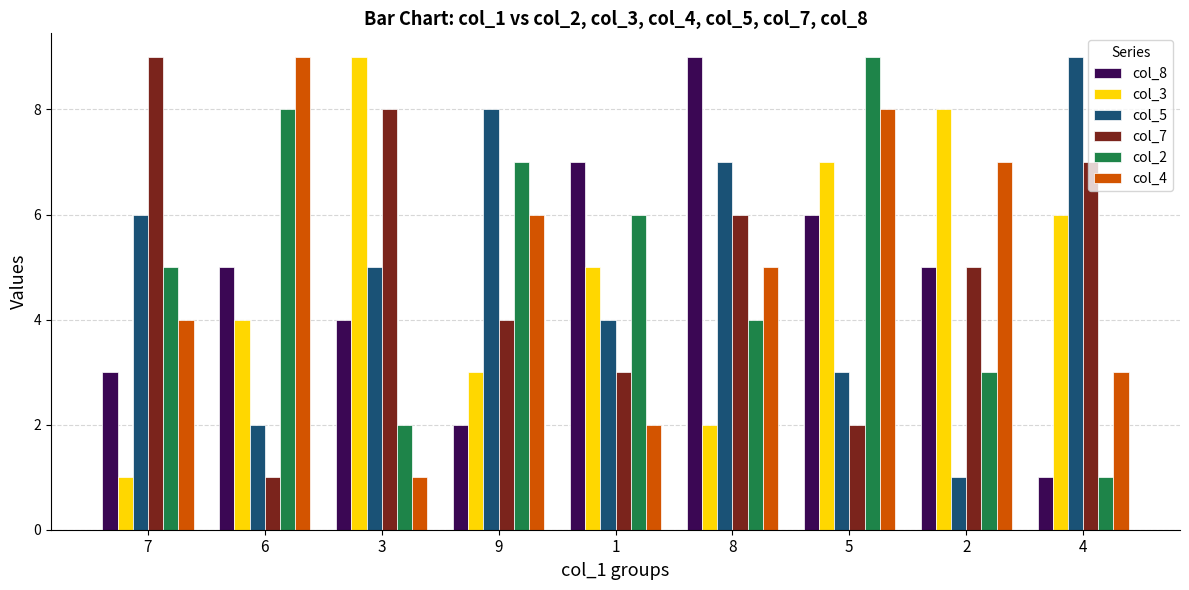

True or false: col_3 has a value of 6 at 4.

True